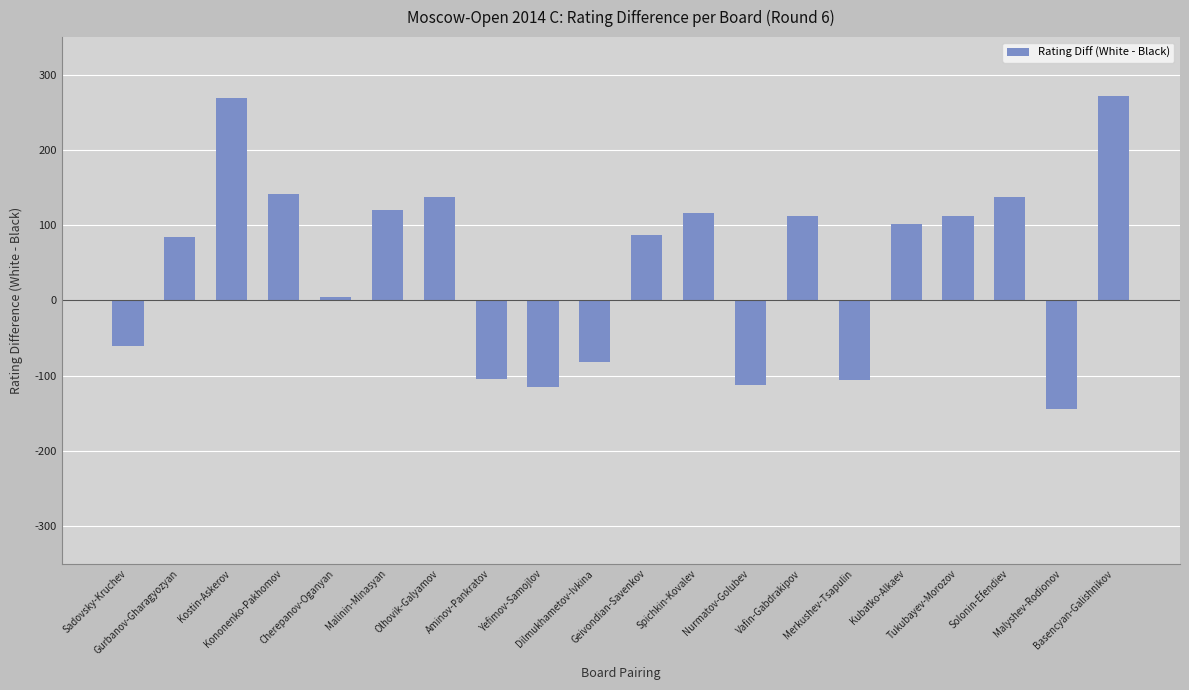

Count the number of data series in this chart.

1